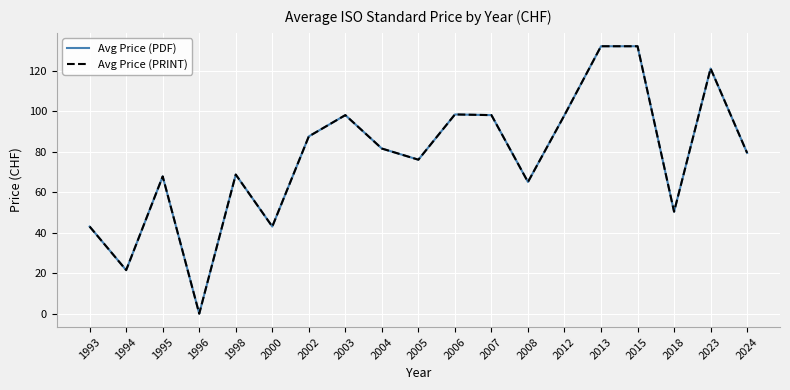

Is the value of Avg Price (PDF) at 2004 greater than the value of Avg Price (PRINT) at 1993?

Yes